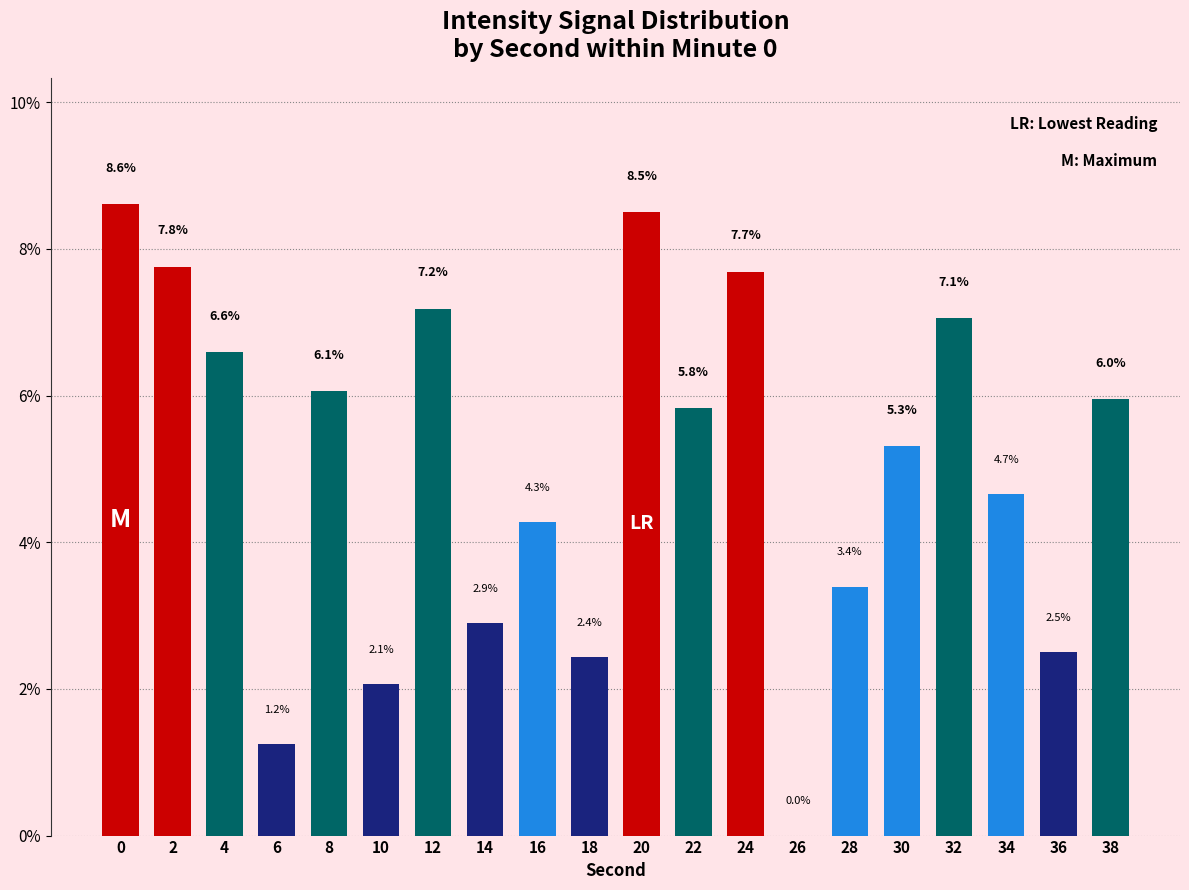

What is the average value?

5.0